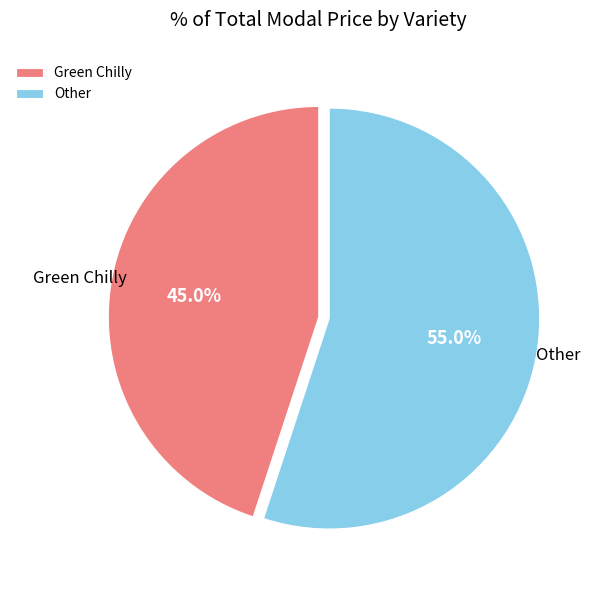

To the nearest percent, what is the difference between the Green Chilly and Other slice percentages?

10%